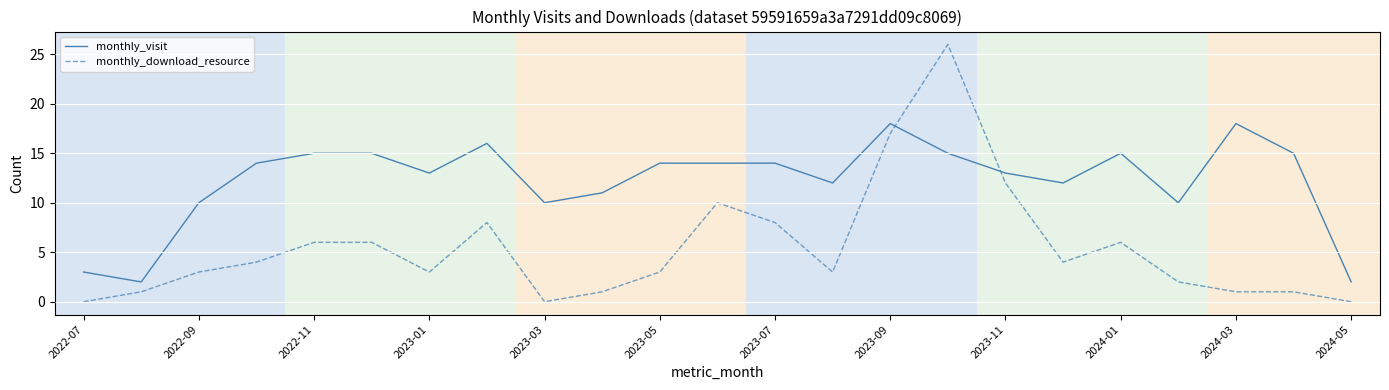

Count the number of categories in the chart.

23